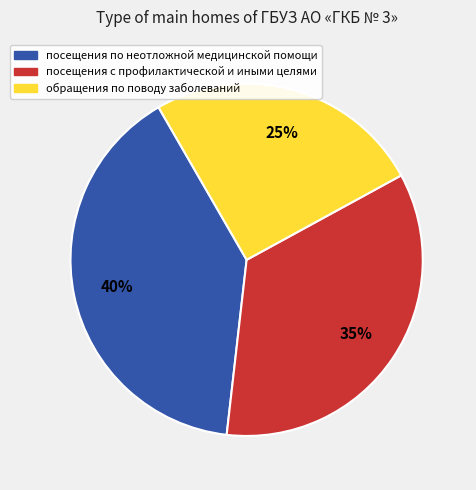

To the nearest percent, what is the average slice percentage?

33%